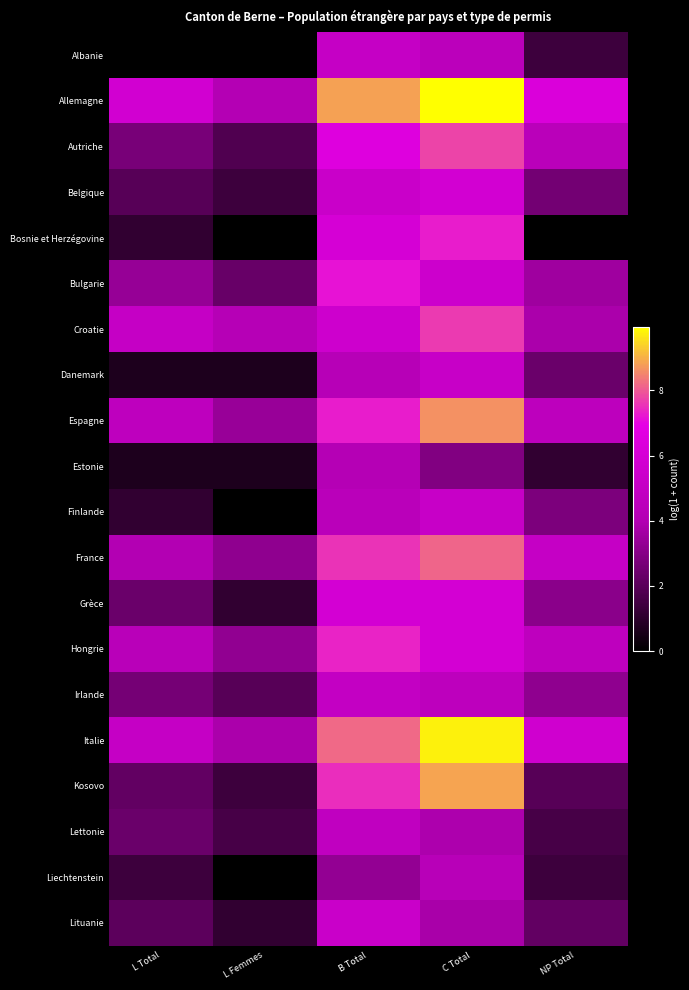

At L Total, list the series in order from smallest to largest.

Albanie, Danemark, Estonie, Bosnie et Herzégovine, Finlande, Liechtenstein, Belgique, Lituanie, Kosovo, Grèce, Lettonie, Irlande, Autriche, Bulgarie, France, Hongrie, Espagne, Italie, Croatie, Allemagne